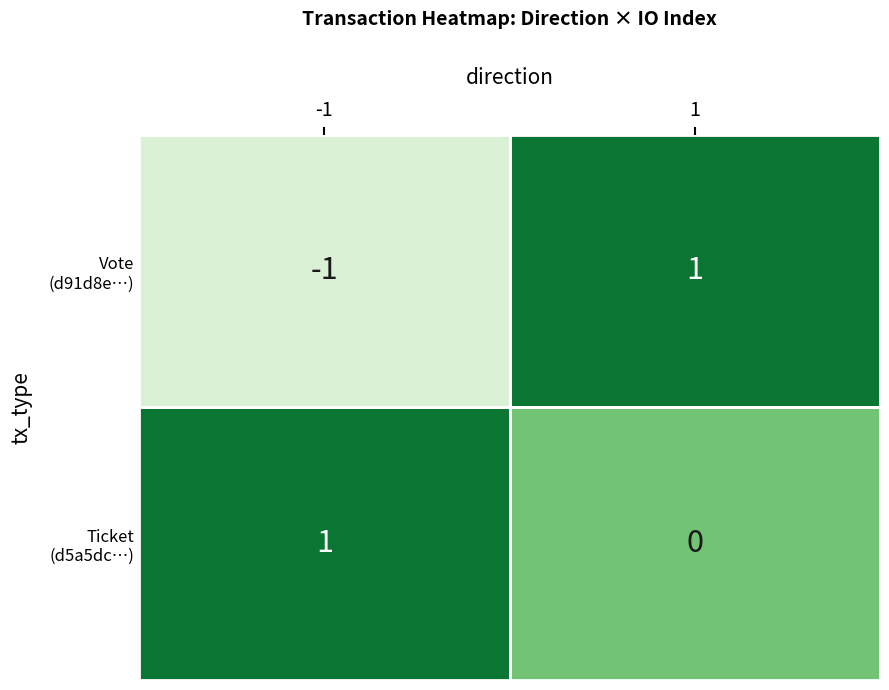

At how many categories does at least one series exceed 0?

2